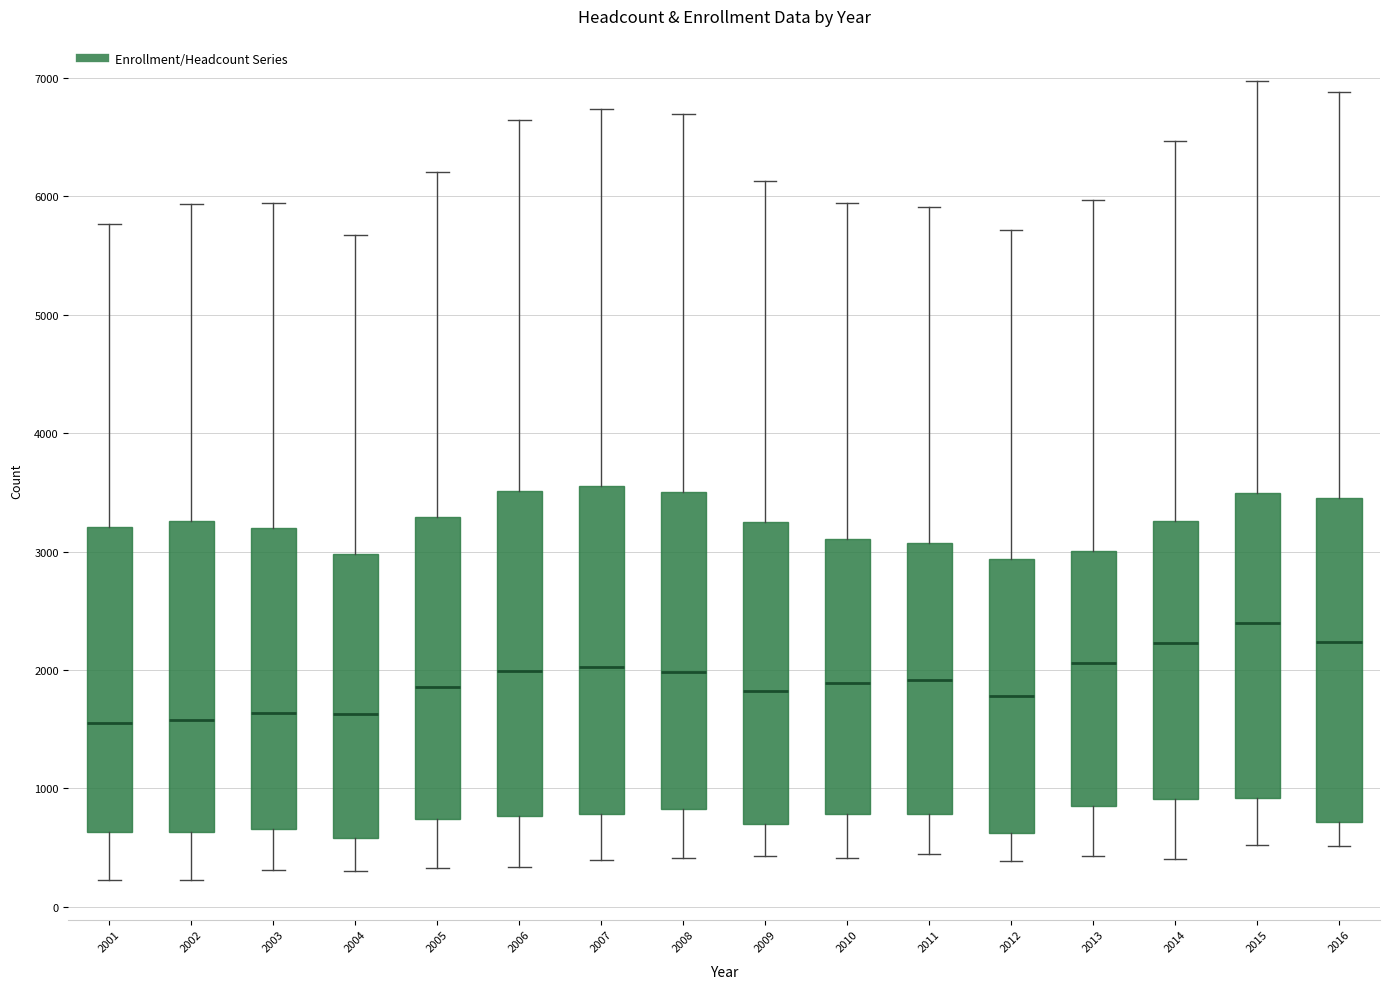

Reading left to right, read every box against the y-axis: the position of its median line, the range the box covers, and the ends of its whiskers. The values are not printed on the chart, so give them approximately, as read against the axis.

2001: median 1600, box 600 to 3200, whiskers 200 to 5800
2002: median 1600, box 600 to 3300, whiskers 200 to 5900
2003: median 1600, box 700 to 3200, whiskers 300 to 5900
2004: median 1600, box 600 to 3000, whiskers 300 to 5700
2005: median 1900, box 700 to 3300, whiskers 300 to 6200
2006: median 2000, box 800 to 3500, whiskers 300 to 6600
2007: median 2000, box 800 to 3500, whiskers 400 to 6700
2008: median 2000, box 800 to 3500, whiskers 400 to 6700
2009: median 1800, box 700 to 3200, whiskers 400 to 6100
2010: median 1900, box 800 to 3100, whiskers 400 to 5900
2011: median 1900, box 800 to 3100, whiskers 400 to 5900
2012: median 1800, box 600 to 2900, whiskers 400 to 5700
2013: median 2100, box 900 to 3000, whiskers 400 to 6000
2014: median 2200, box 900 to 3300, whiskers 400 to 6500
2015: median 2400, box 900 to 3500, whiskers 500 to 7000
2016: median 2200, box 700 to 3500, whiskers 500 to 6900